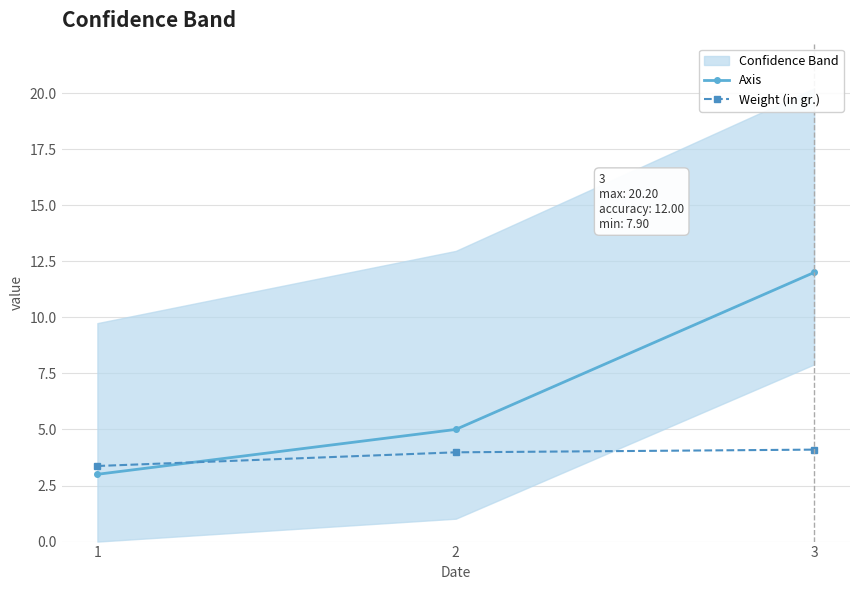

Reading right to left, list all the values displayed in this chart.

Axis: 3=12.0	2=5.0	1=3.0
Weight (in gr.): 3=4.1	2=4.0	1=3.4